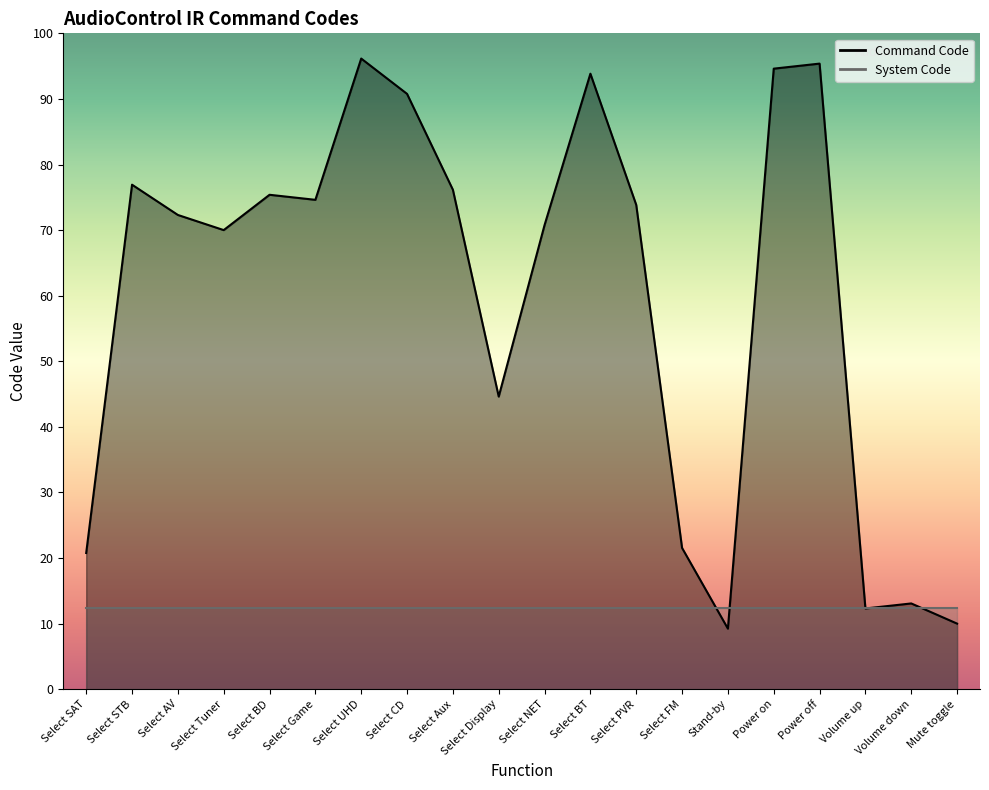

List the labels in order of value, smallest first.

Stand-by, Mute toggle, Volume up, Volume down, Select SAT, Select FM, Select Display, Select Tuner, Select NET, Select AV, Select PVR, Select Game, Select BD, Select Aux, Select STB, Select CD, Select BT, Power on, Power off, Select UHD